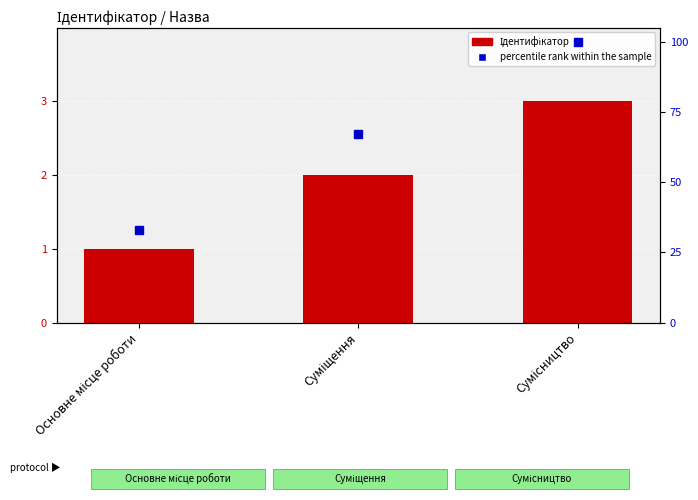

Which series has the largest range (max minus min)?

percentile rank within the sample